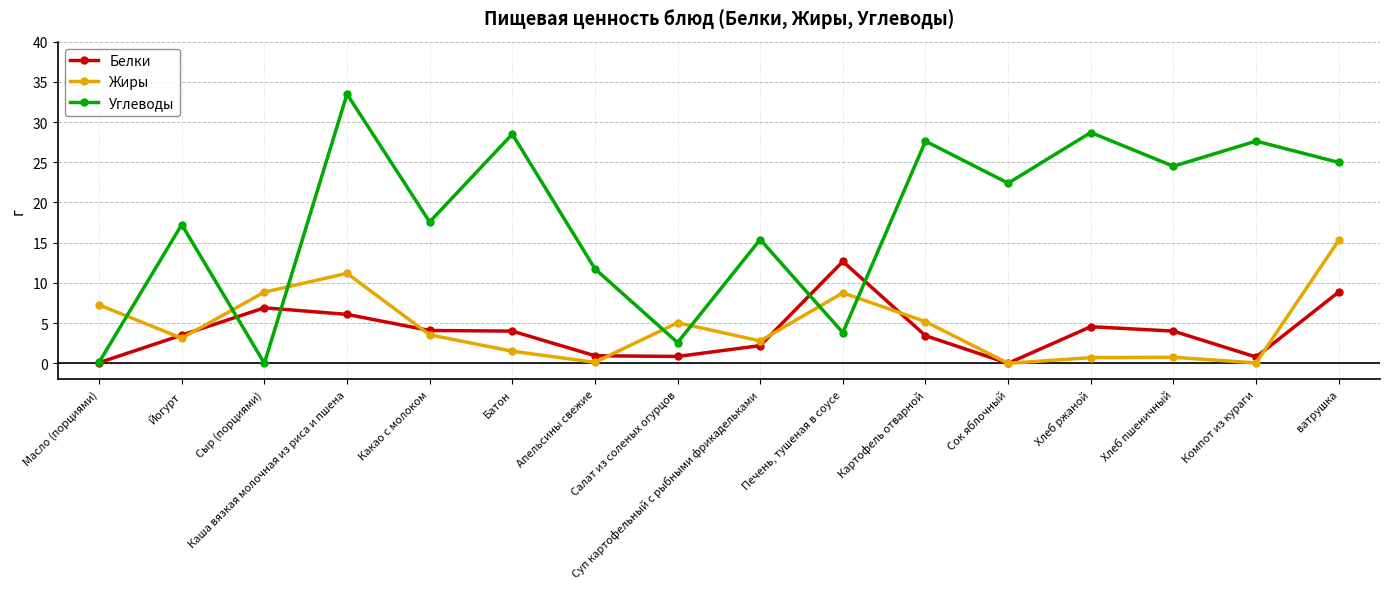

Which series has the largest total across all categories?

Углеводы